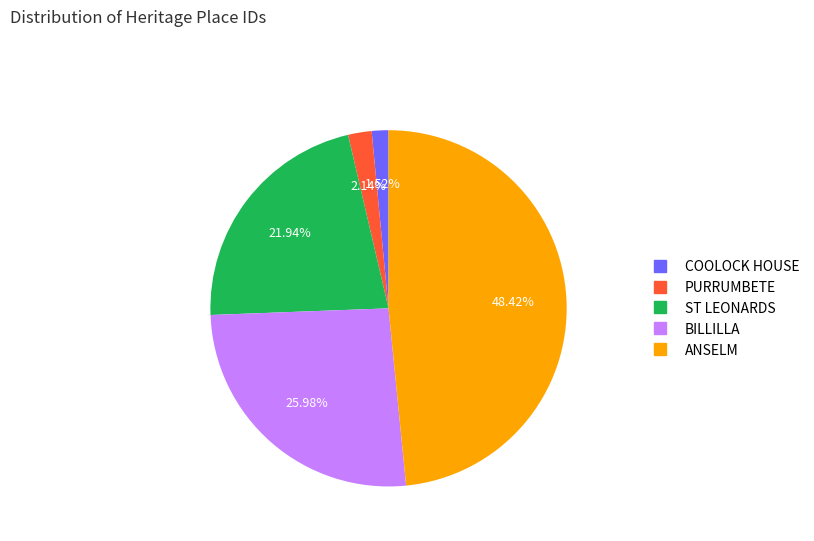

Which slice is the largest?

ANSELM